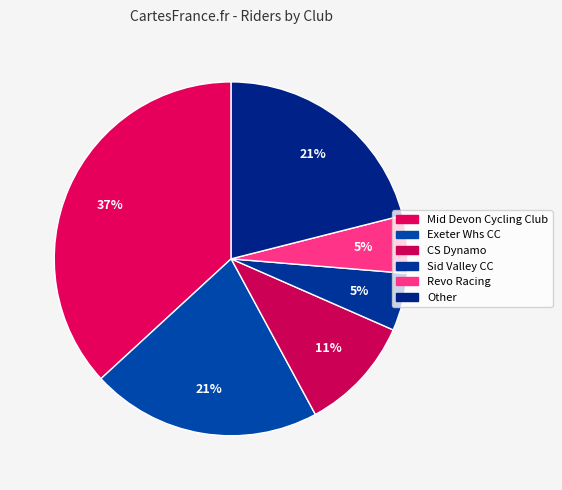

True or false: Exeter Whs CC accounts for 21% of the total.

True